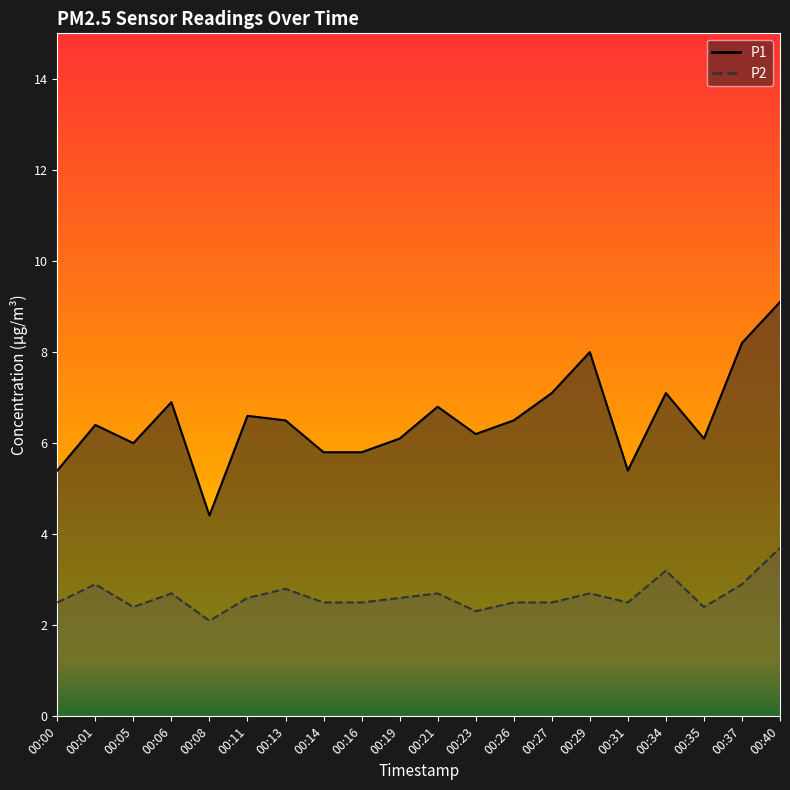

Is the value of P2 at 00:27 greater than the value of P1 at 00:01?

No